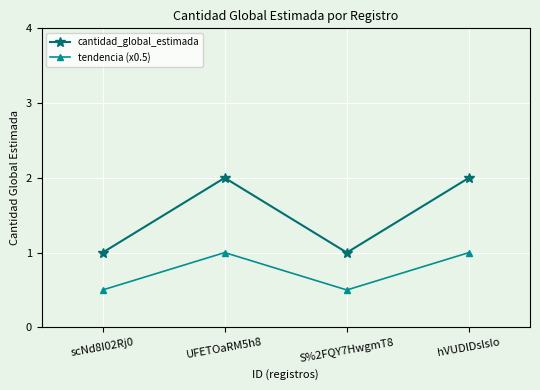

Which series has the widest spread of values?

cantidad_global_estimada